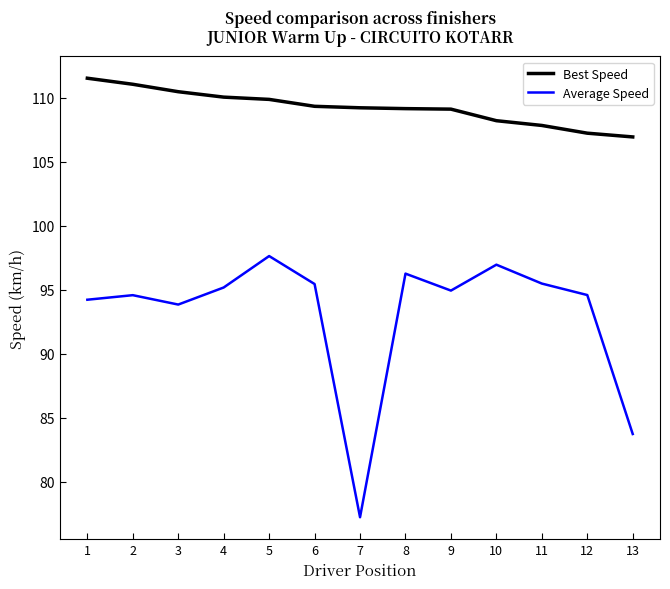

Is it true that Average Speed equals 94.6 at 12?

True